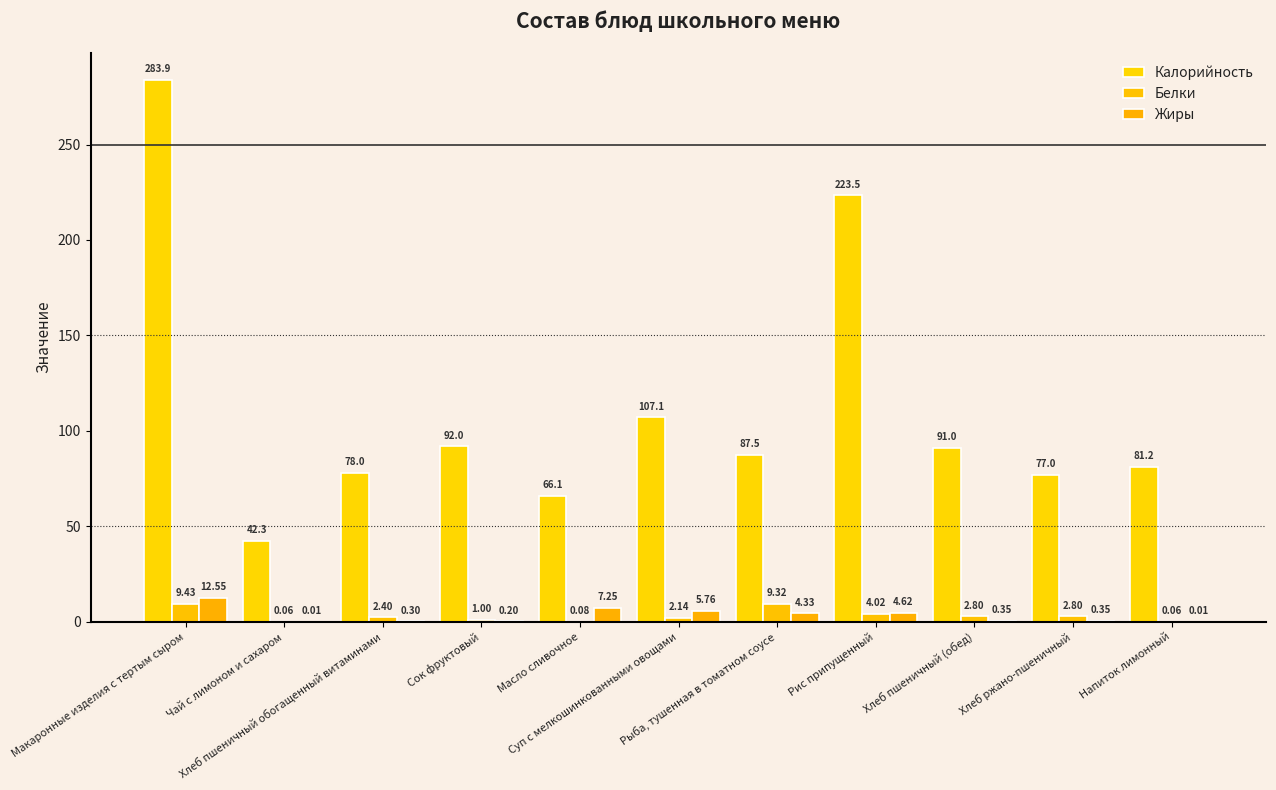

Which series has the largest total across all categories?

Калорийность